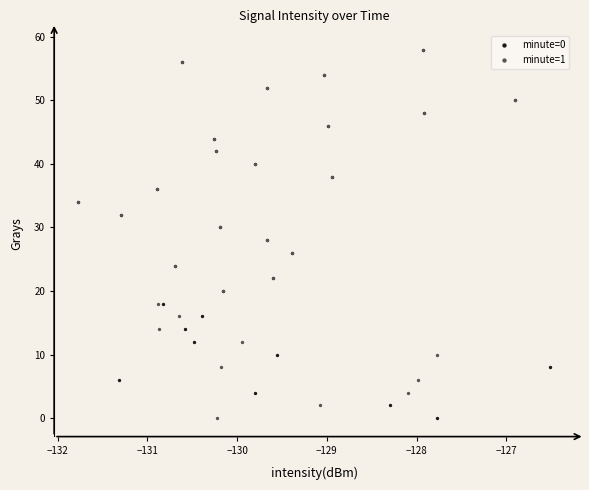

What are all the series names shown in the legend?

minute=0, minute=1